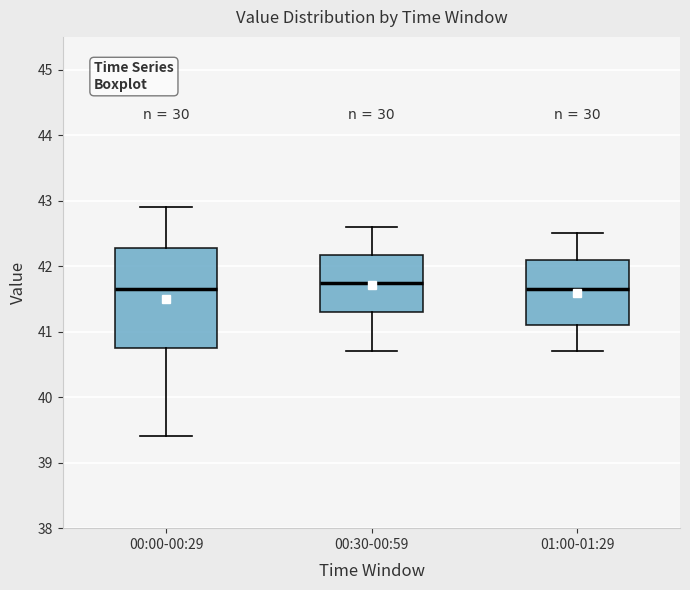

Reading left to right, read every box against the y-axis: the position of its median line, the range the box covers, and the ends of its whiskers. The values are not printed on the chart, so give them approximately, as read against the axis.

00:00-00:29: median 41.7, box 40.8 to 42.3, whiskers 39.4 to 42.9
00:30-00:59: median 41.8, box 41.3 to 42.2, whiskers 40.7 to 42.6
01:00-01:29: median 41.7, box 41.1 to 42.1, whiskers 40.7 to 42.5